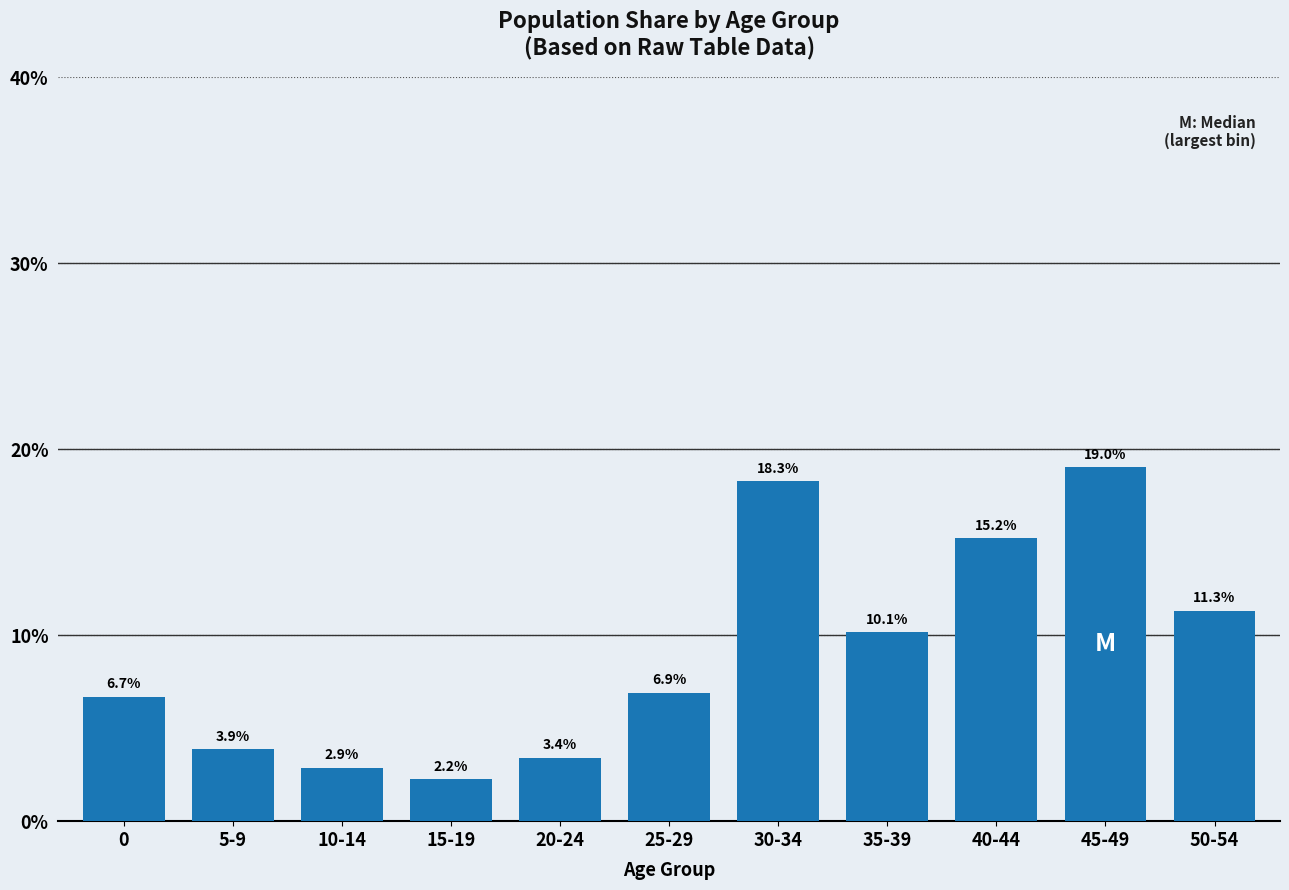

Reading left to right, list all the values displayed in this chart.

0=6.7	5-9=3.9	10-14=2.9	15-19=2.2	20-24=3.4	25-29=6.9	30-34=18.3	35-39=10.1	40-44=15.2	45-49=19.0	50-54=11.3